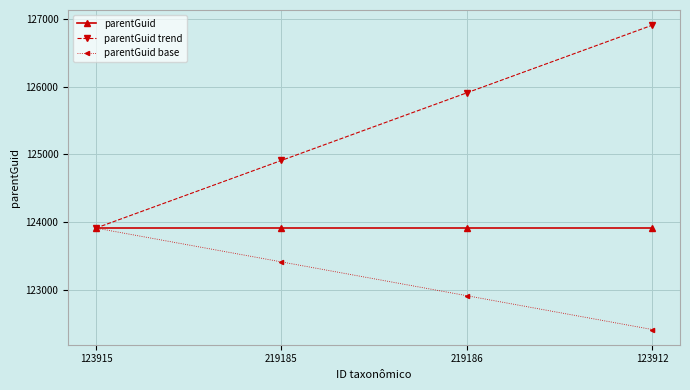

What are all the series names shown in the legend?

parentGuid, parentGuid trend, parentGuid base